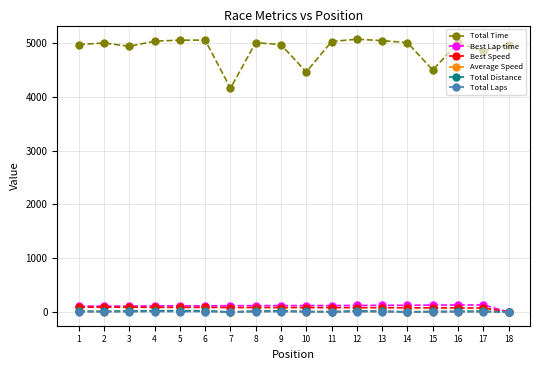

Which series has the widest spread of values?

Total Time